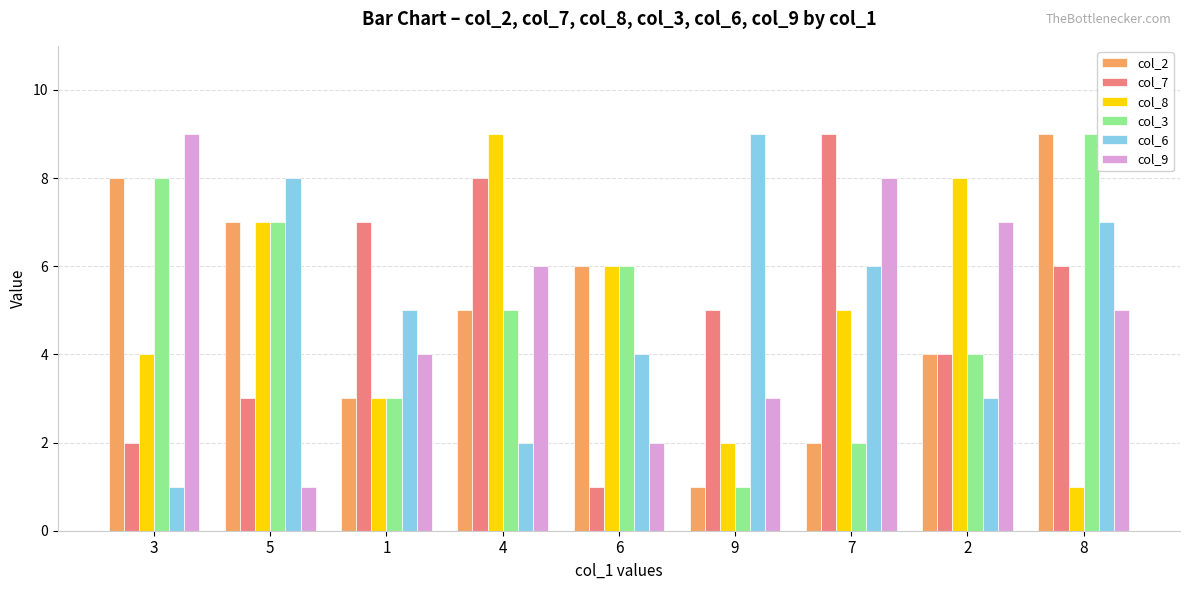

What is the difference between the highest and lowest values at 4?

7